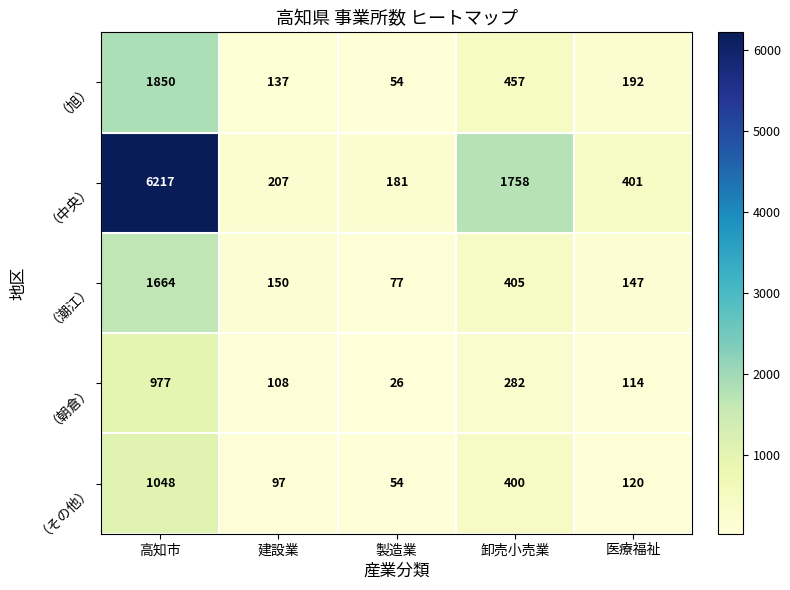

Rank the series at 医療福祉 from lowest to highest value.

（朝倉）, （その他）, （潮江）, （旭）, （中央）